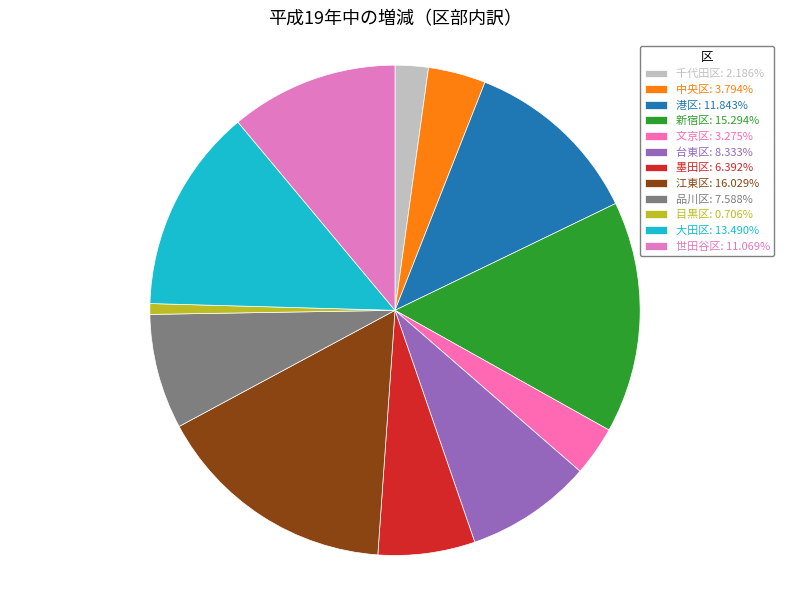

Which category has the smallest portion of the pie?

目黒区